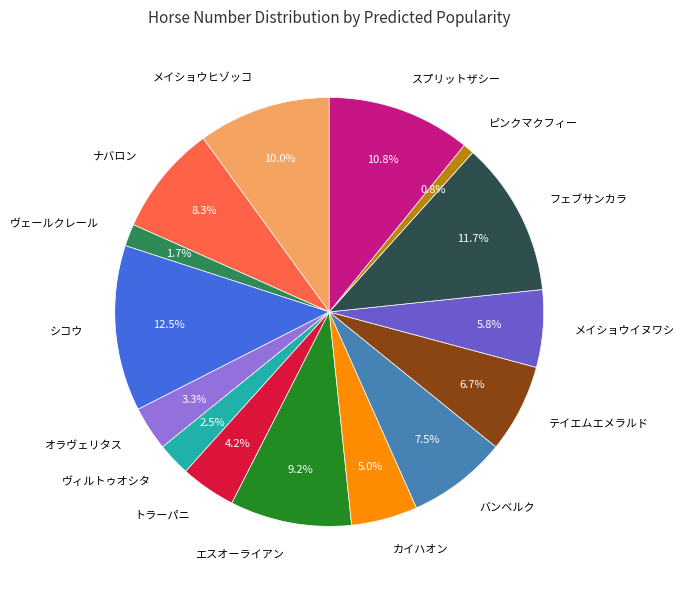

To the nearest percent, what percentage of the pie is エスオーライアン?

9%